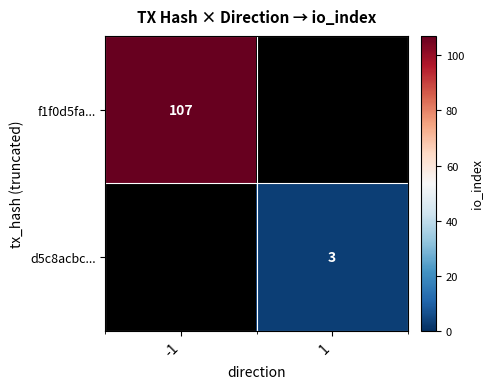

True or false: d5c8acbc... has a value of 2 at 1.

False